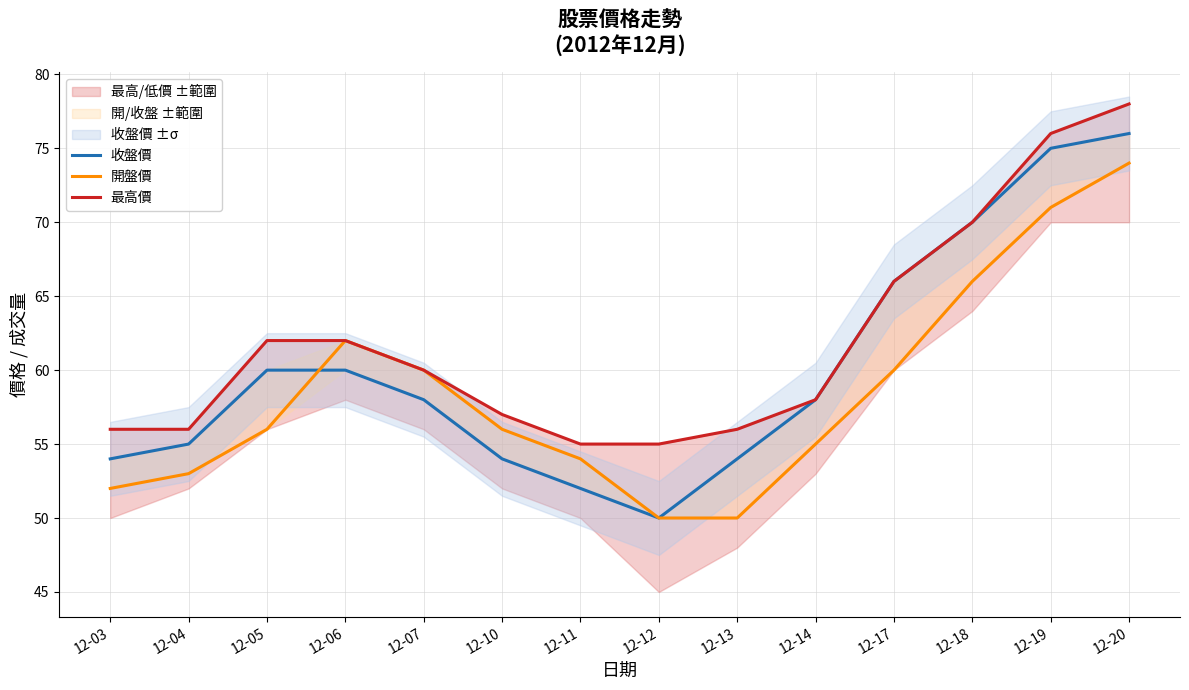

At 12-06, list the series in order from smallest to largest.

收盤價, 開盤價, 最高價